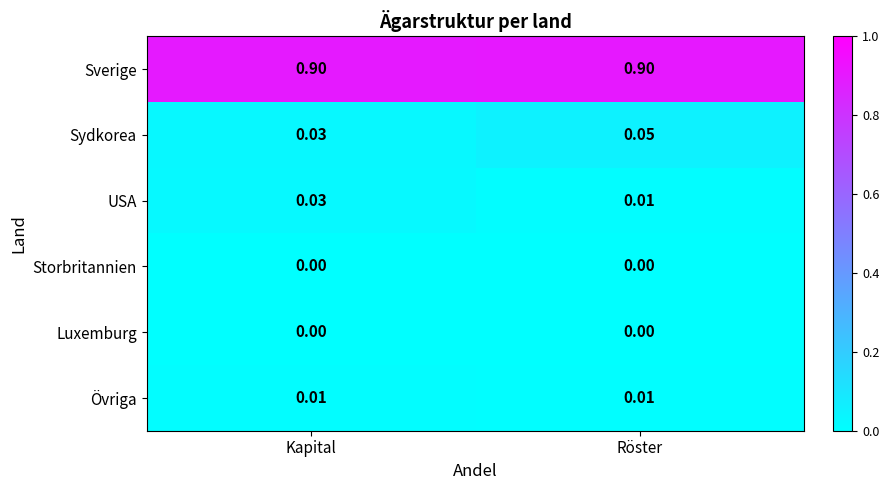

Is the value of Sverige at Kapital greater than the value of Luxemburg at Röster?

Yes